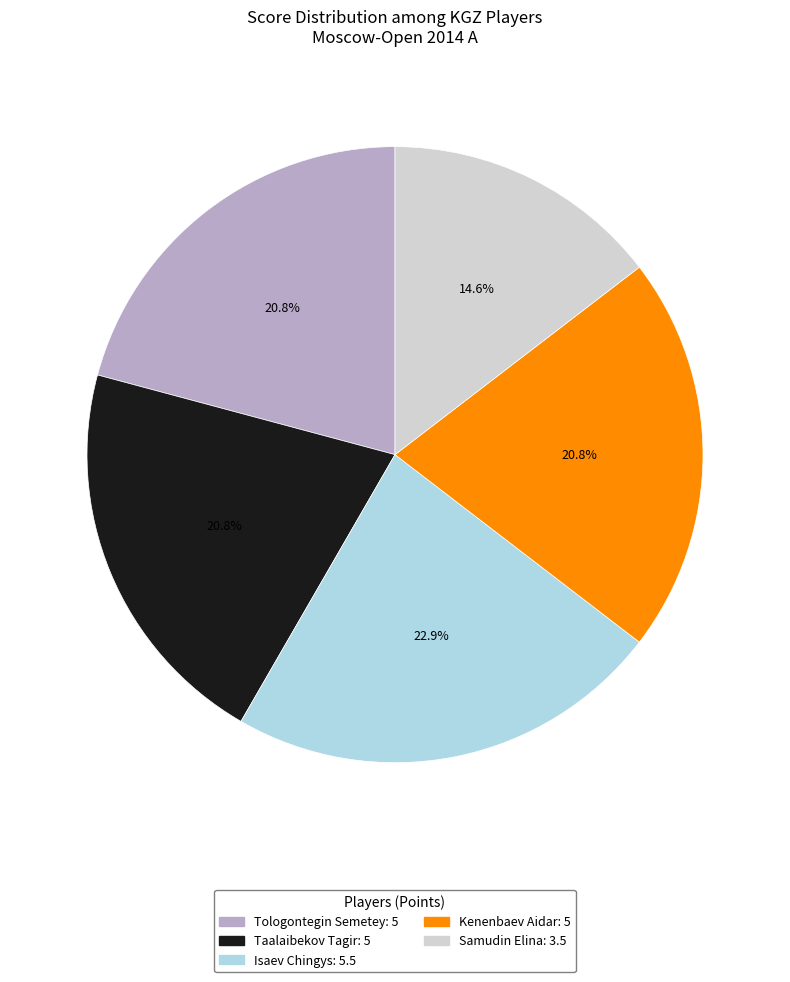

How much of the chart is everything except Samudin Elina?

85.4%